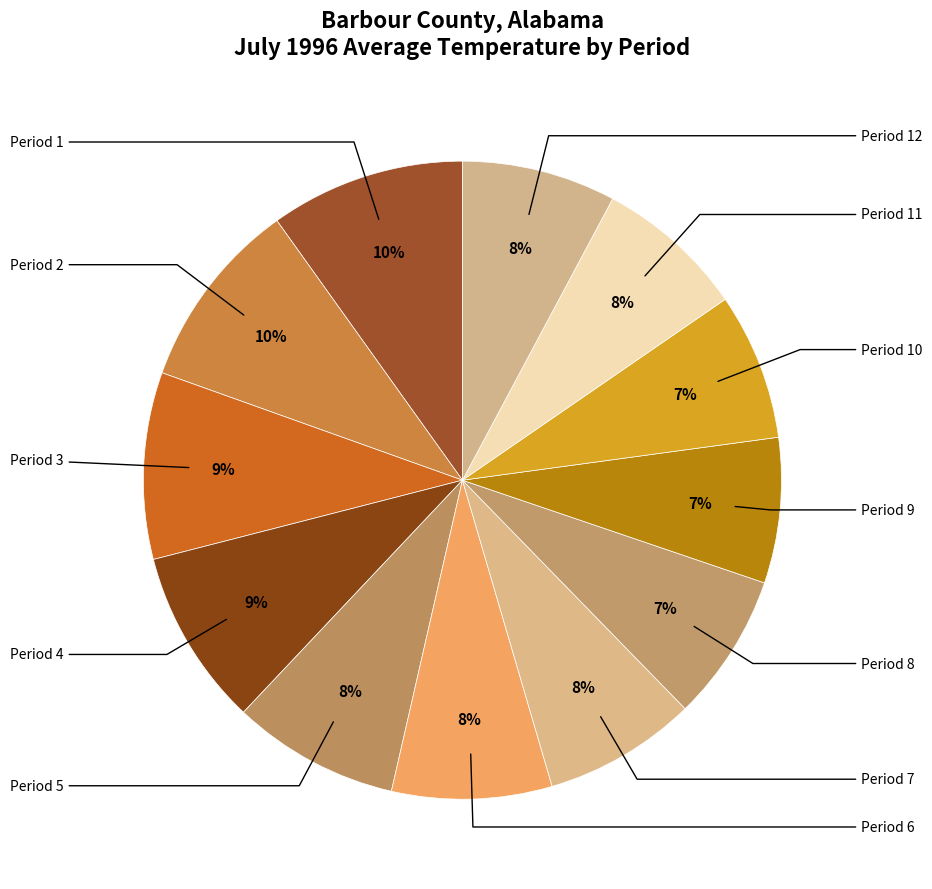

What is the largest slice in the pie chart?

1